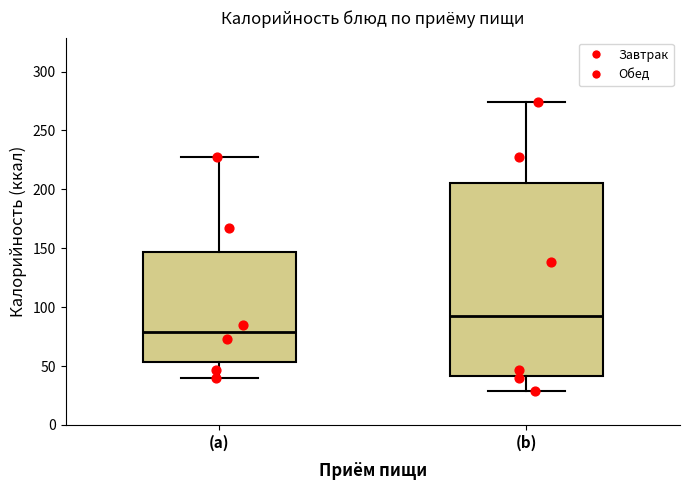

Reading left to right, read every box against the y-axis: the position of its median line, the range the box covers, and the ends of its whiskers. The values are not printed on the chart, so give them approximately, as read against the axis.

(a): median 80, box 55 to 145, whiskers 40 to 225
(b): median 95, box 40 to 205, whiskers 30 to 275